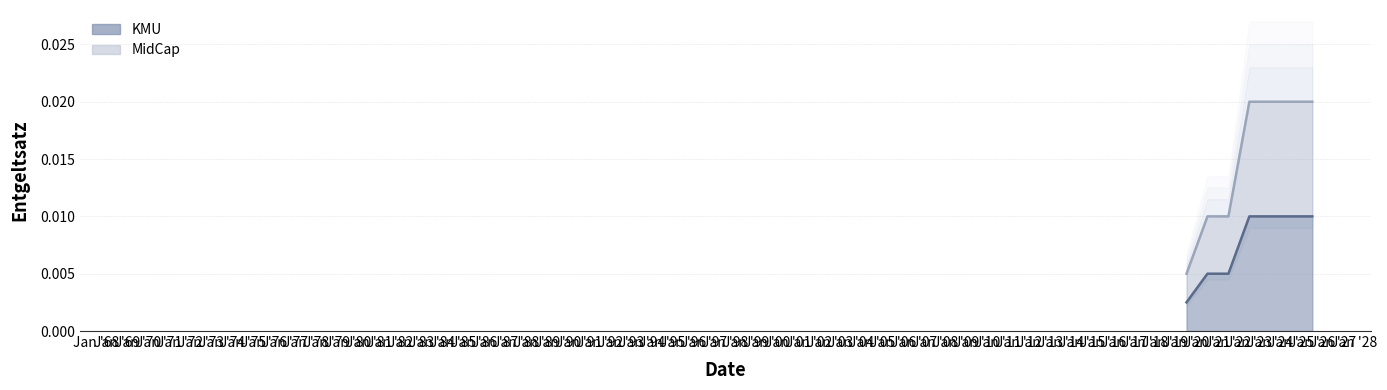

What position from the left is 2020-12-31?

2